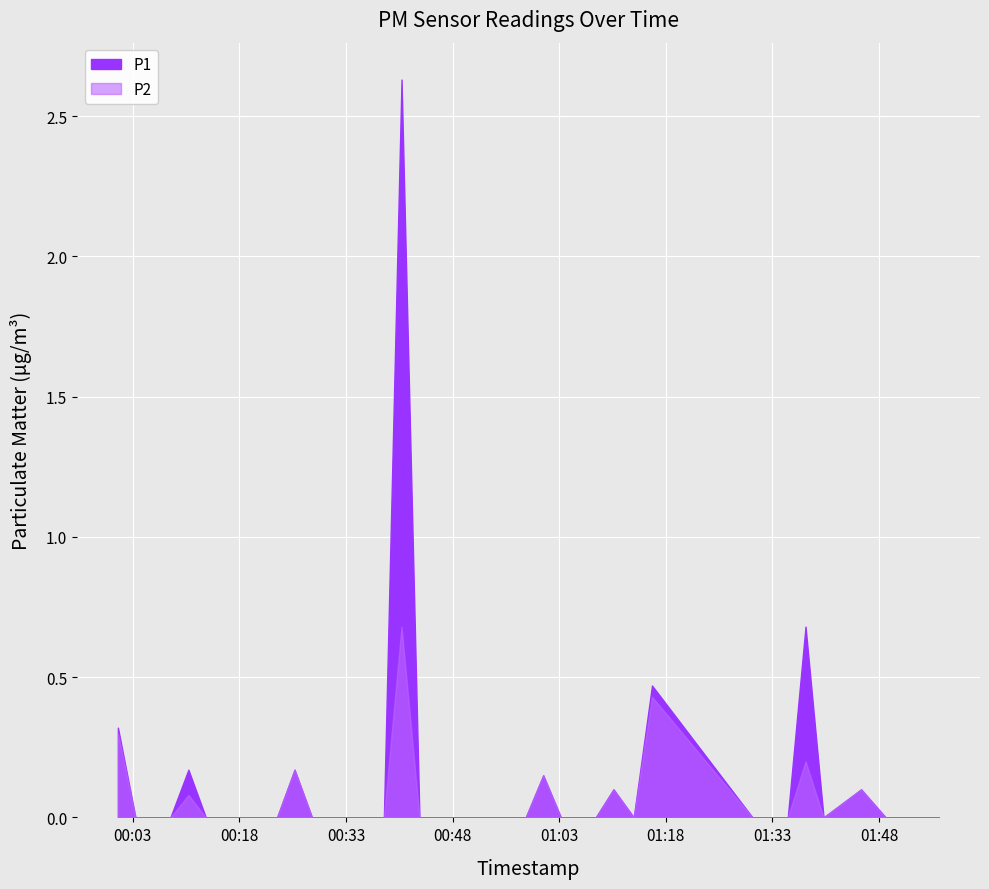

At which category is the sum across all series the highest?

16